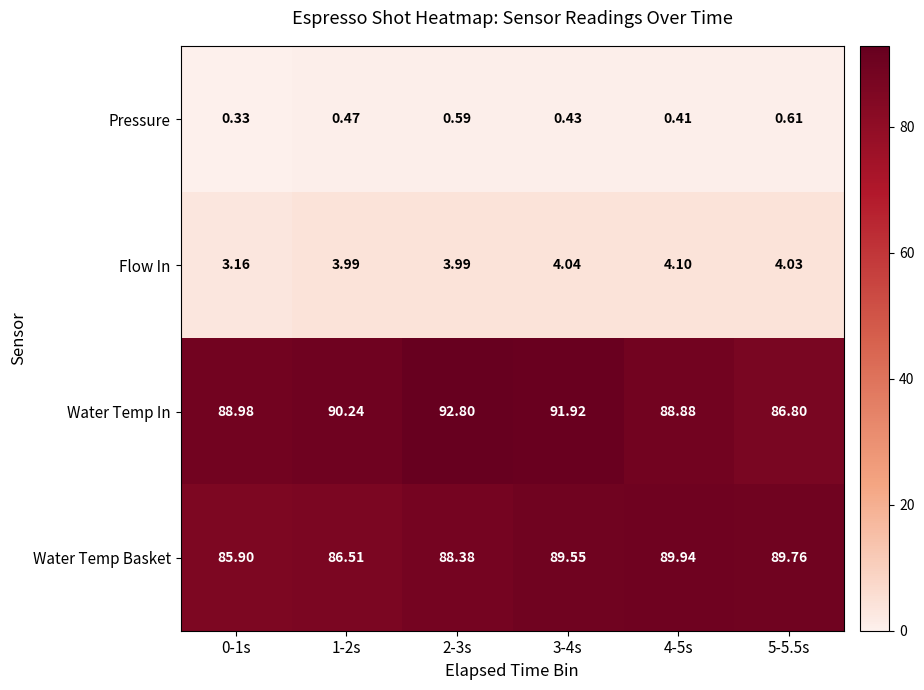

List the series in order of their peak value, lowest first.

Pressure, Flow In, Water Temp Basket, Water Temp In